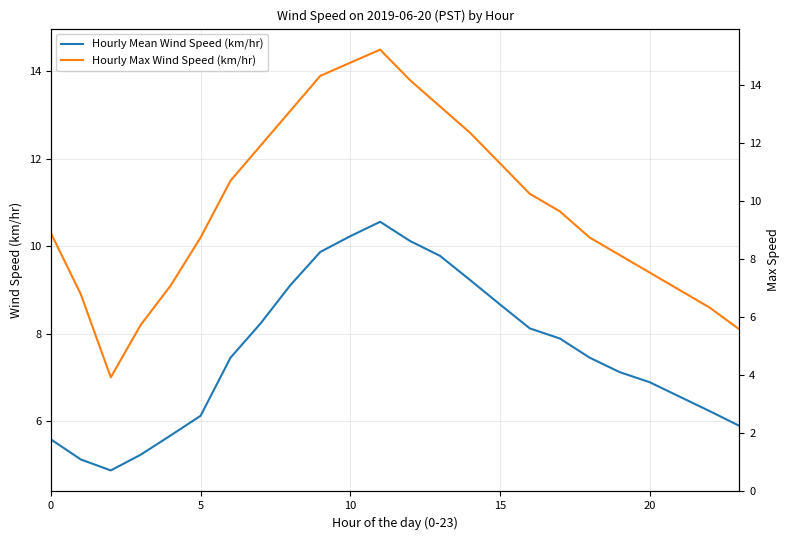

How many data points in Hourly Max Wind Speed (km/hr) are above 10?

15